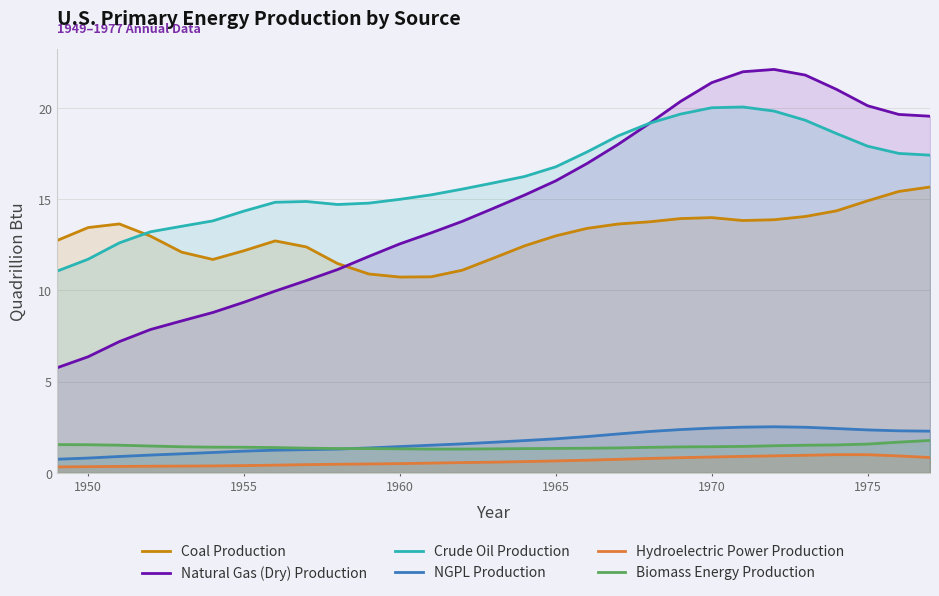

Which series has the widest spread of values?

Natural Gas (Dry) Production